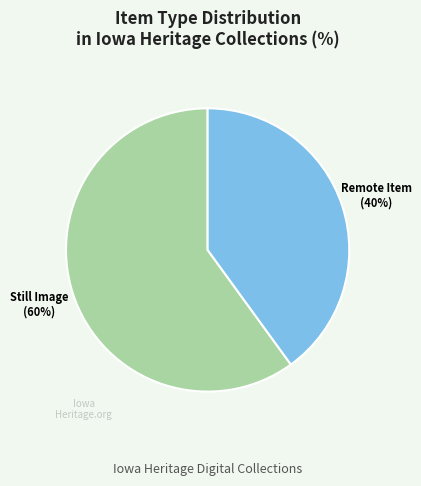

Count the number of slices in the pie.

2